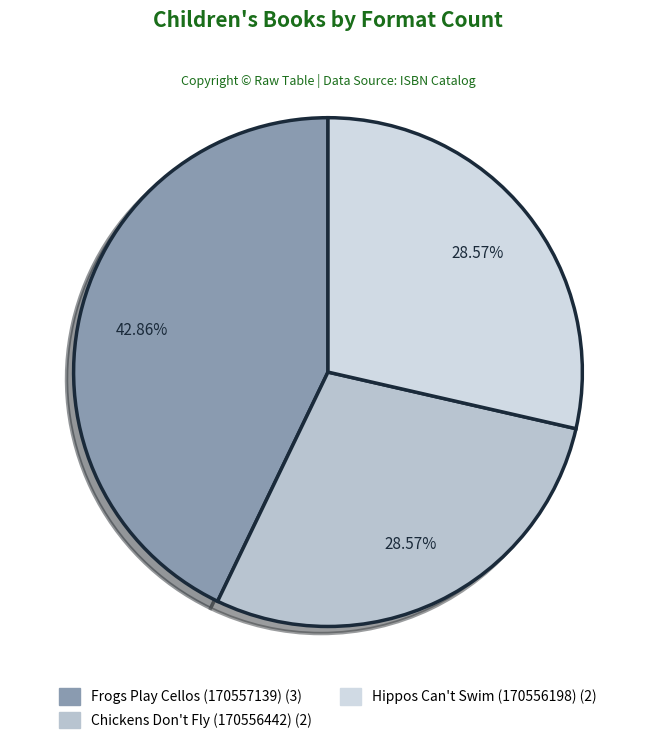

What percentage do Chickens Don't Fly (170556442) and Hippos Can't Swim (170556198) together represent?

57.1%